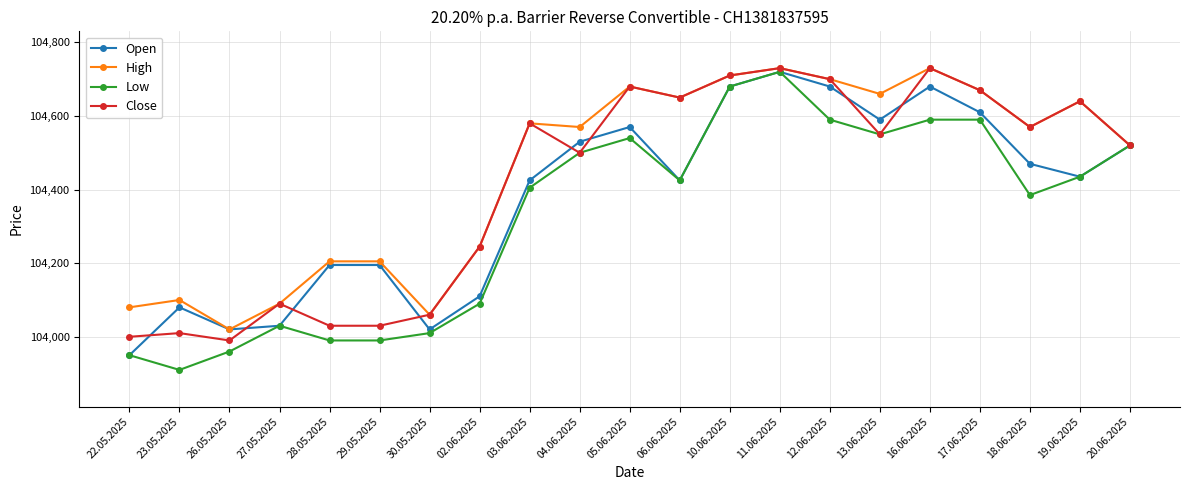

How many interior local valleys does the Open series have?

5